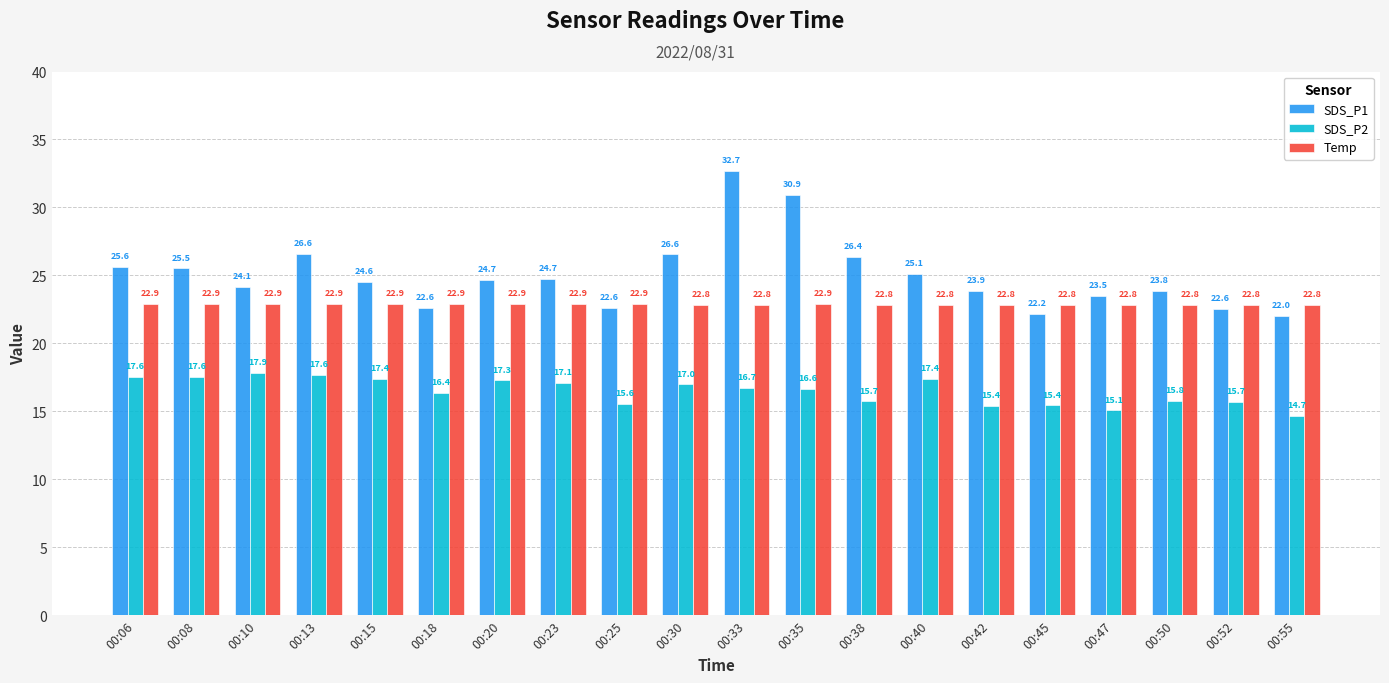

What is the spread (max minus min) of values at 00:47?

8.4